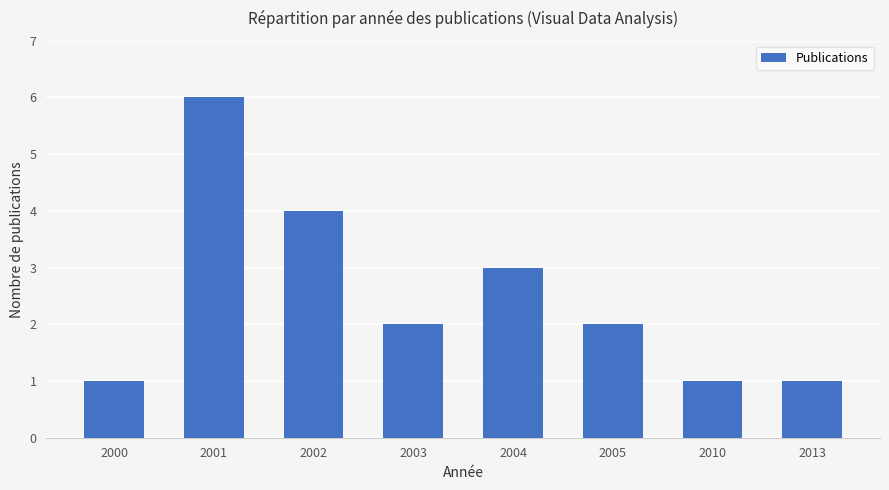

Approximately how many times larger is the value at 2013 compared to 2004?

0.3